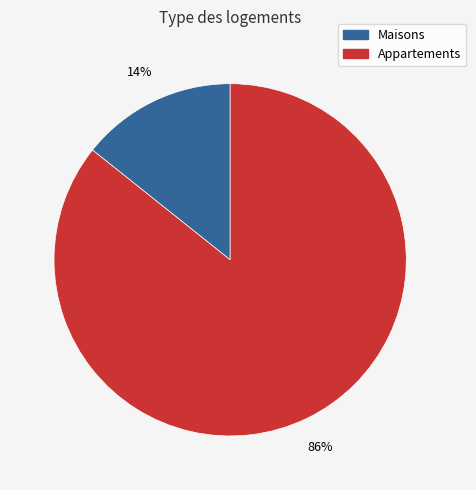

Rank the categories by value from highest to lowest.

Appartements, Maisons